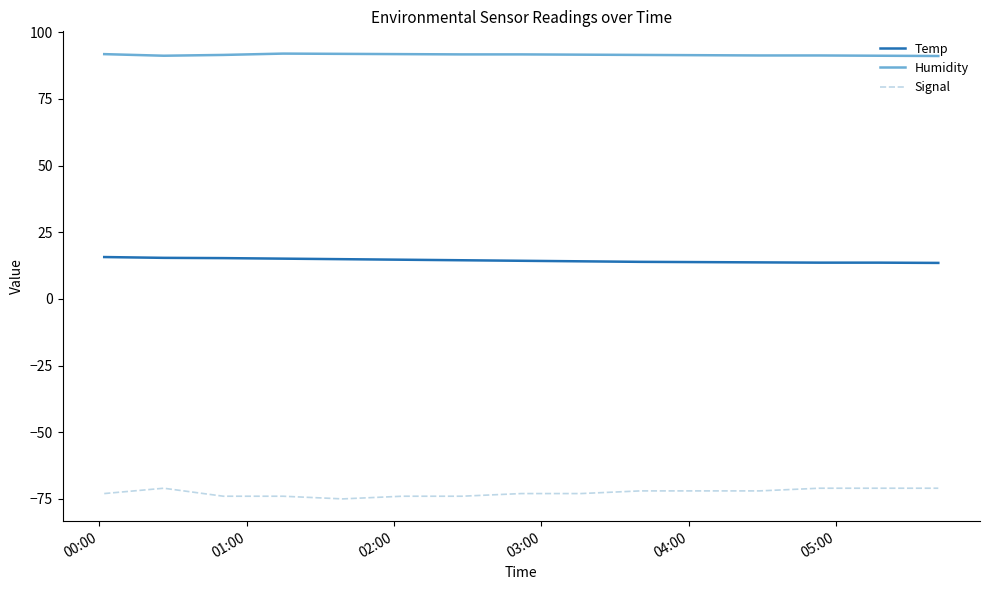

List the series in order of their overall mean, lowest first.

Signal, Temp, Humidity